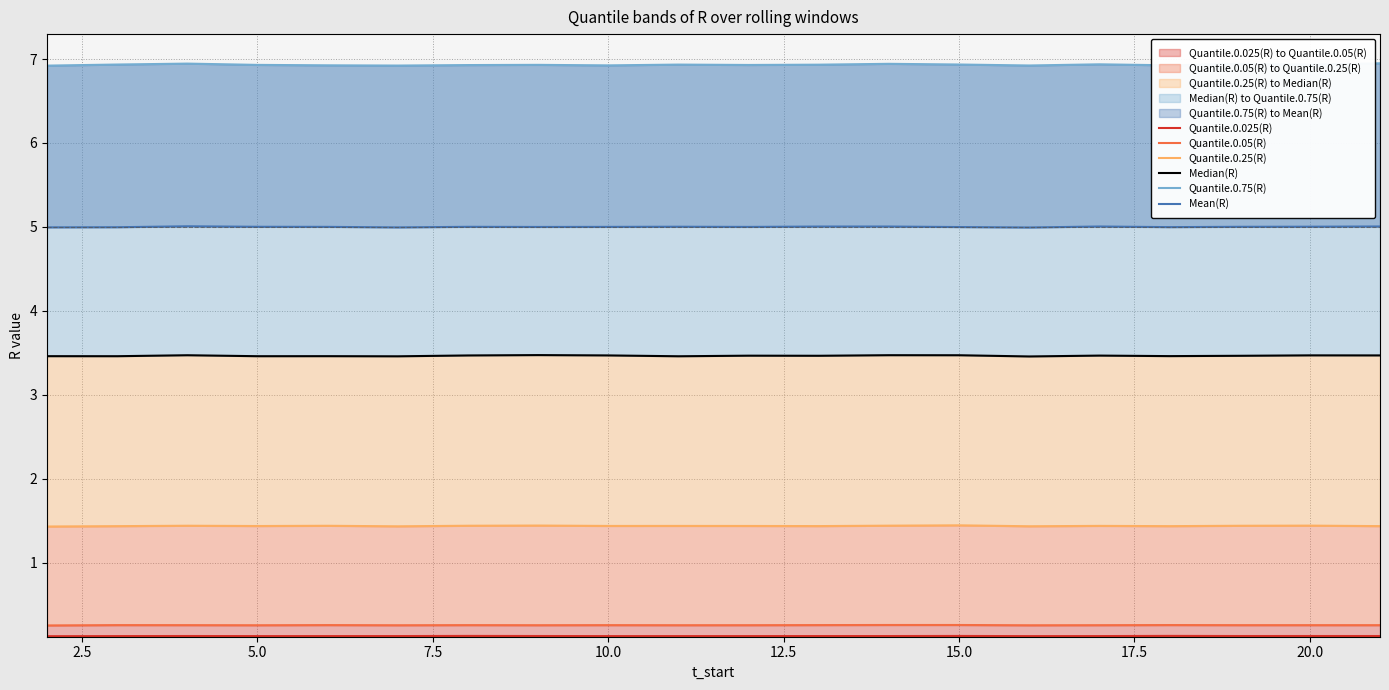

In Quantile.0.25(R), how many points are higher than both neighbors (excluding endpoints)?

7